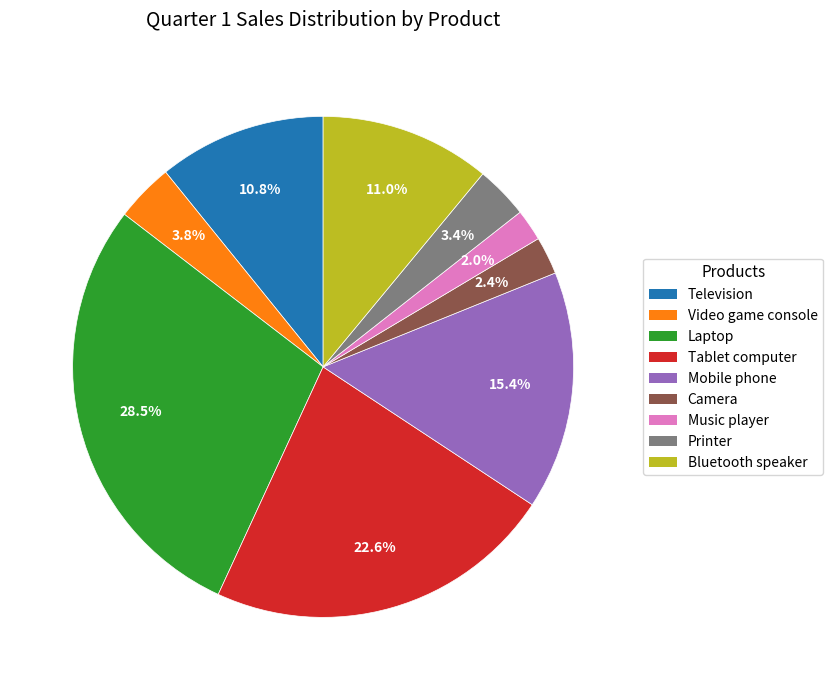

Does any single category account for the majority?

No